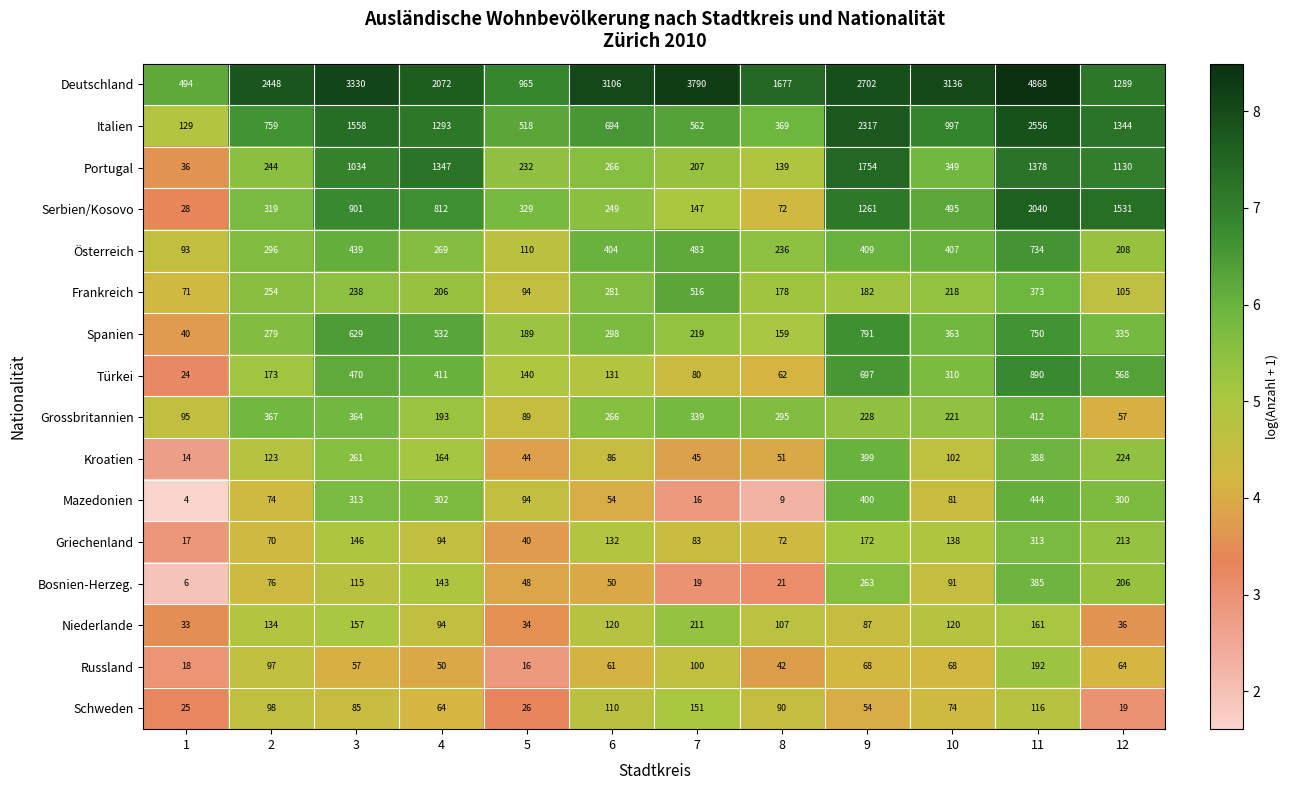

What is the average value of the Grossbritannien series?

244